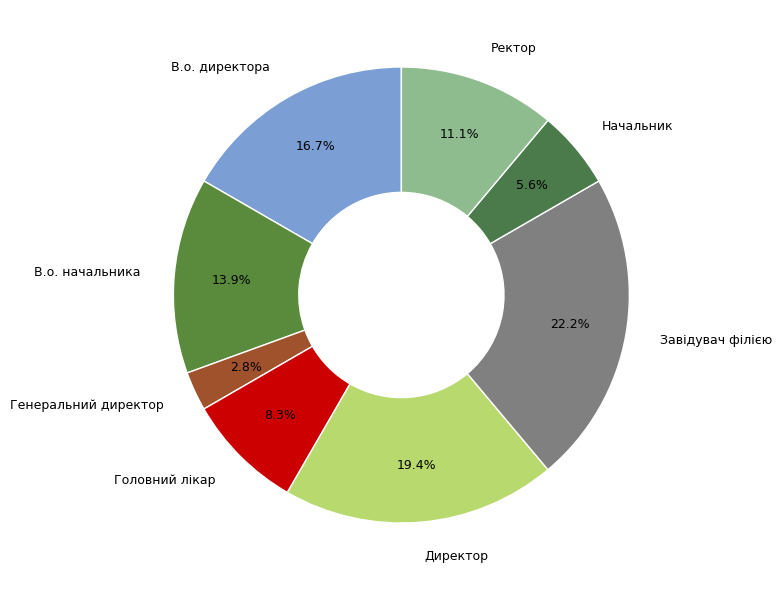

Combined, what portion of the pie is Завідувач філією and Генеральний директор?

25.0%